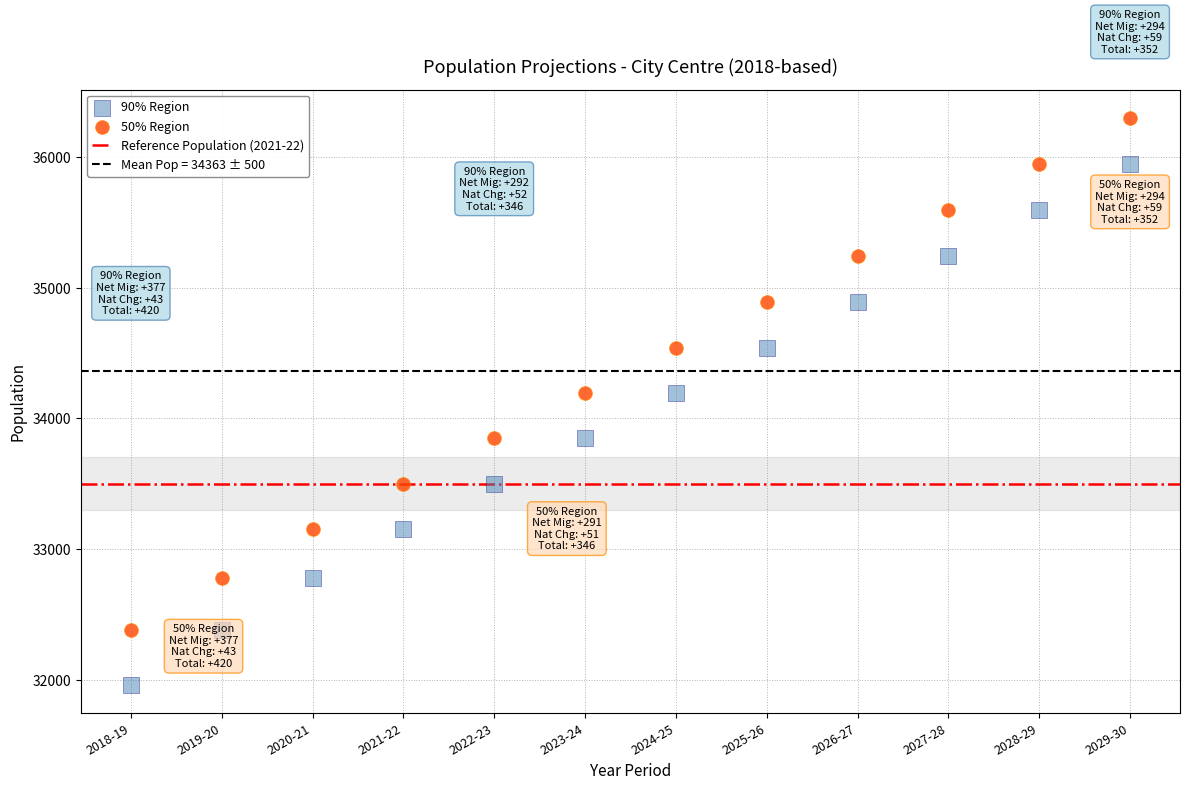

Which series has the largest Y range (max minus min)?

90% Region